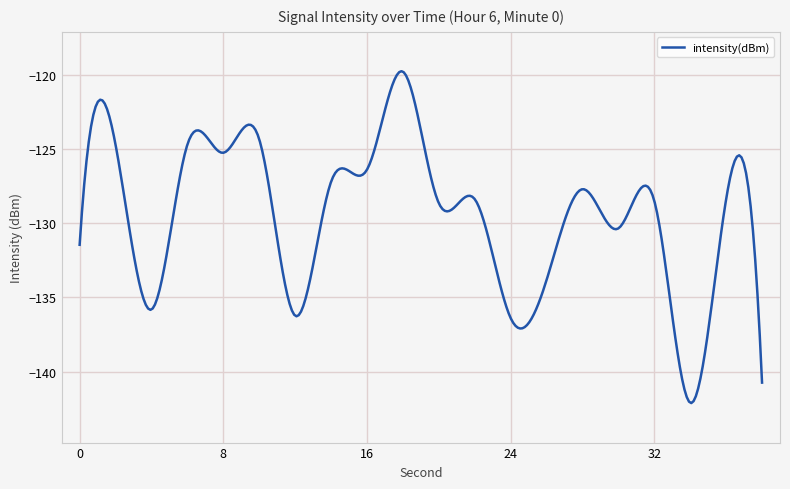

What is the average value?

-129.4